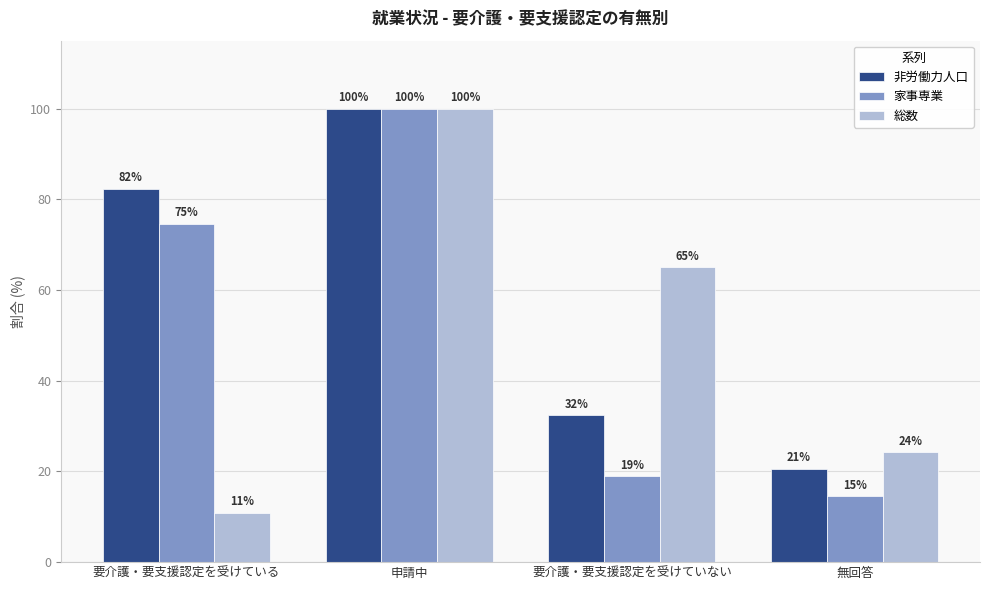

What is the difference between the maximum and minimum values in the 総数 series?

89.1